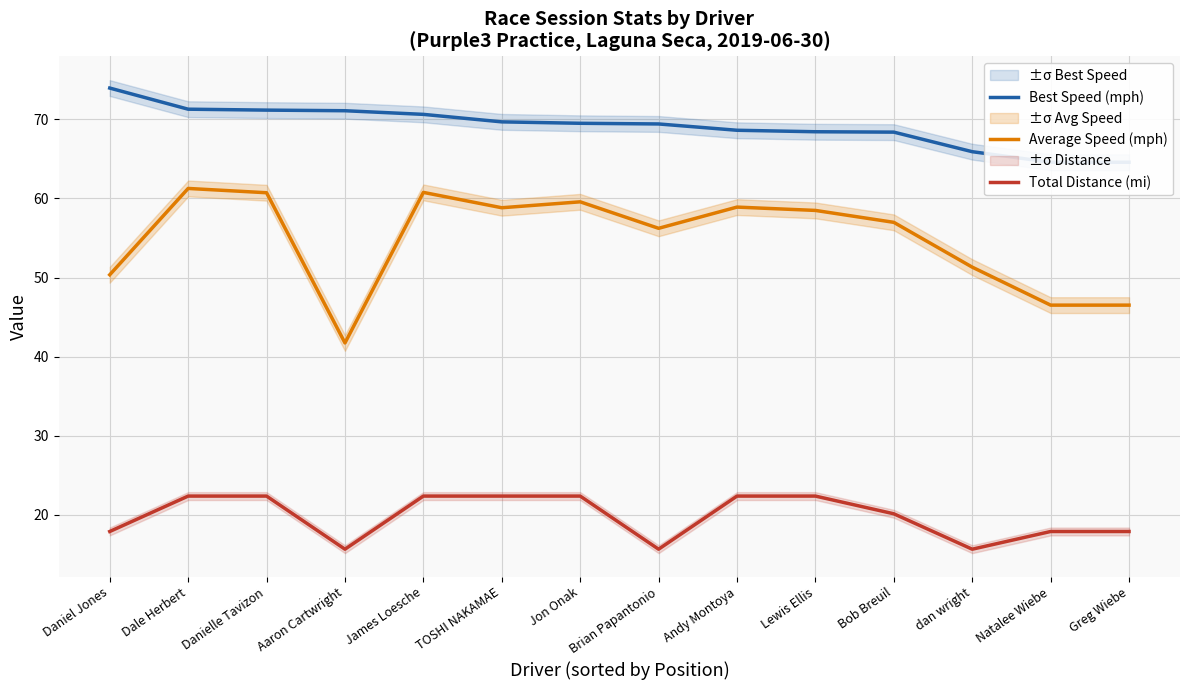

Which has a higher value, TOSHI NAKAMAE or Dale Herbert?

Dale Herbert